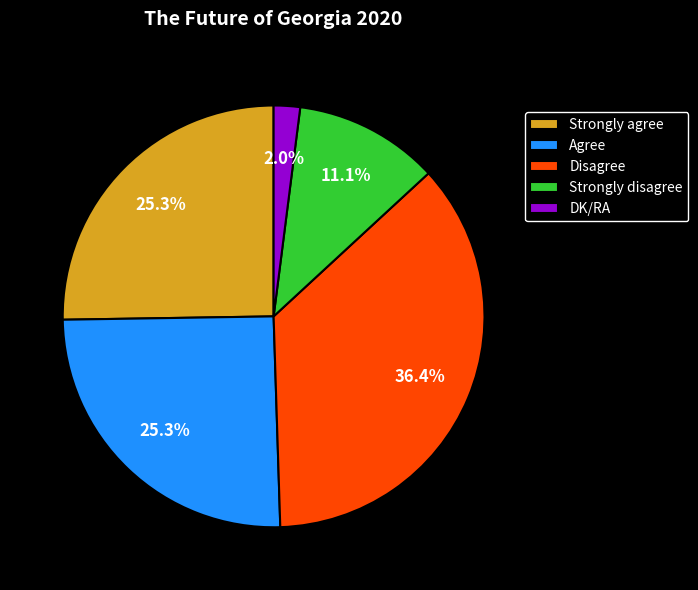

To the nearest percent, what portion does Strongly agree represent?

25%